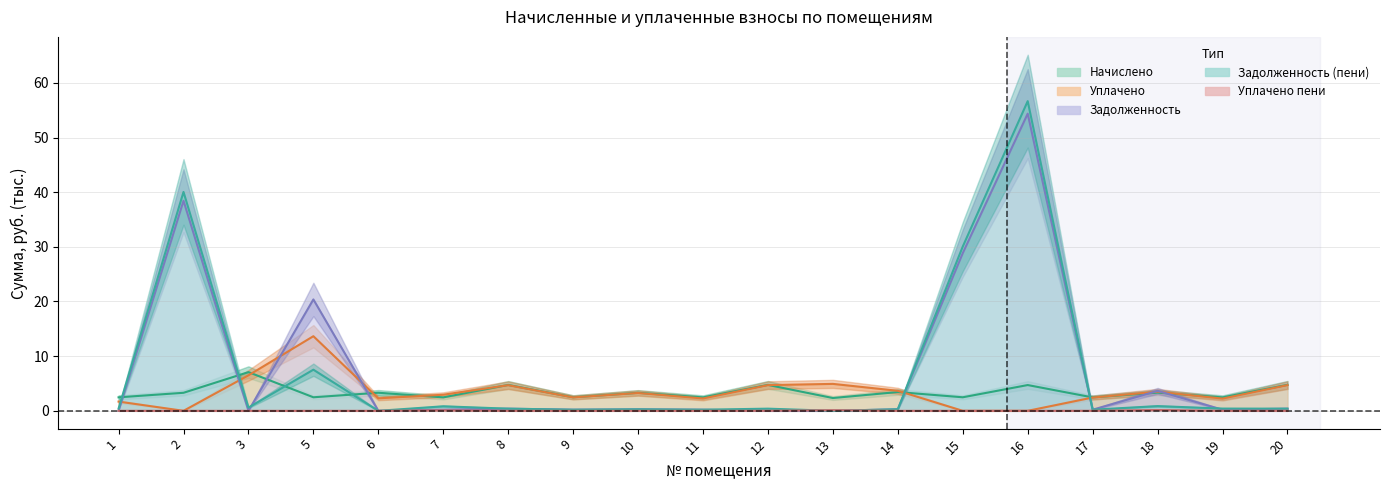

How many data points in Уплачено are less than 2?

4